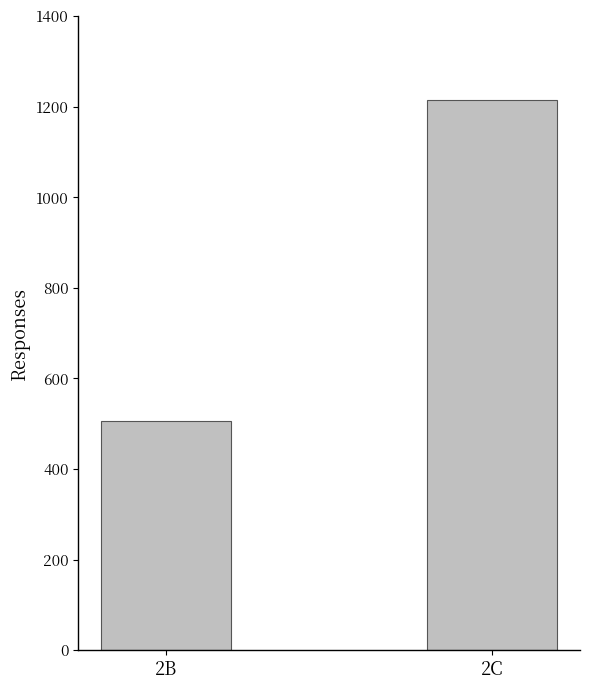

Reading right to left, list all the values displayed in this chart.

2C=1216	2B=506